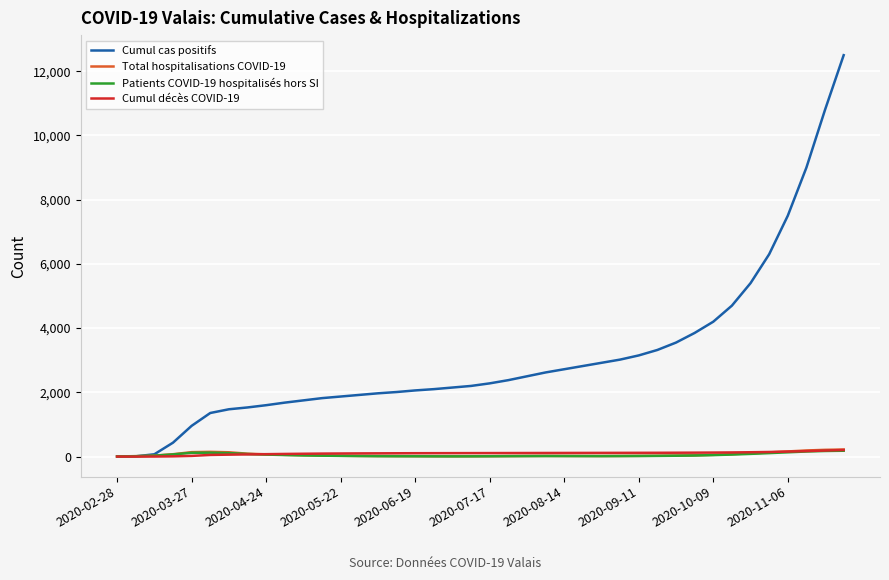

How many intersections are there between Cumul décès COVID-19 and Total hospitalisations COVID-19?

2